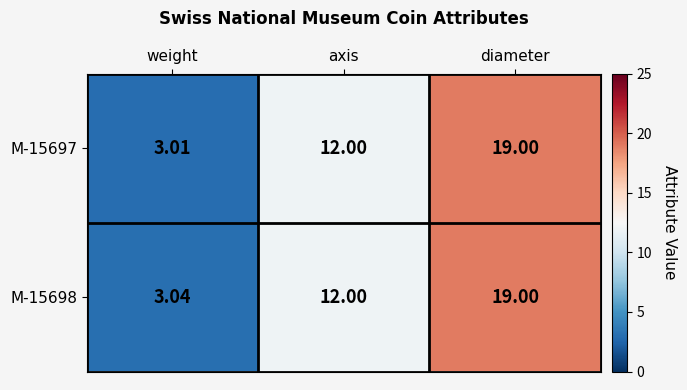

How many distinct data groups are displayed?

2